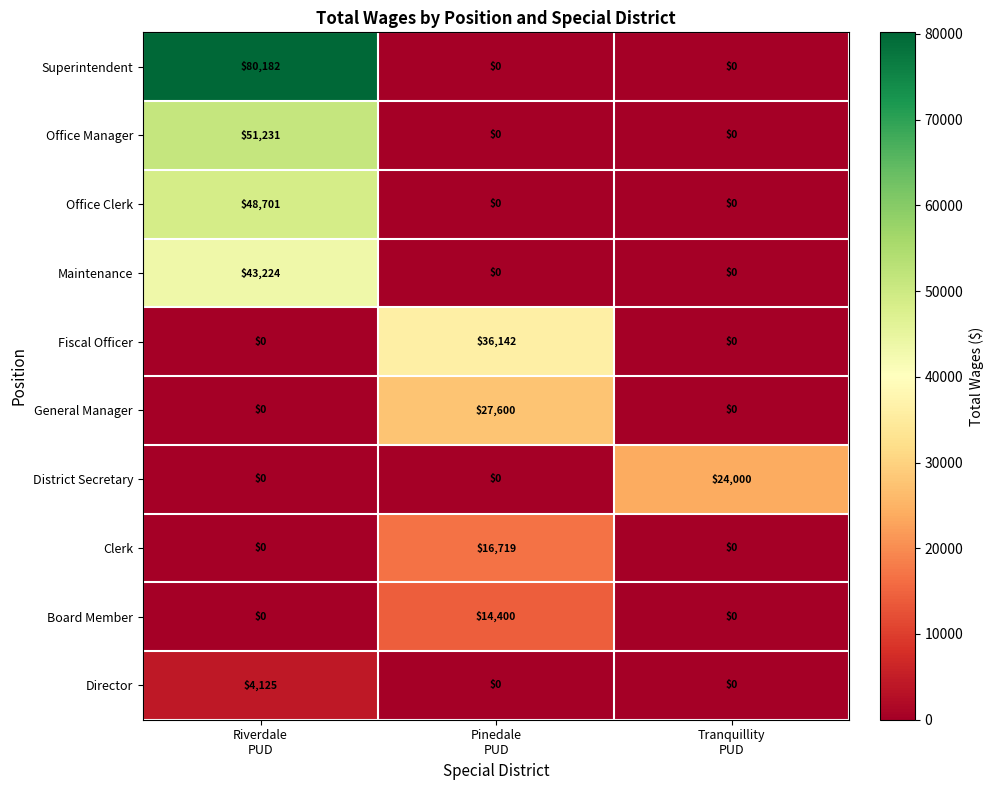

Which series has the largest total across all categories?

Superintendent